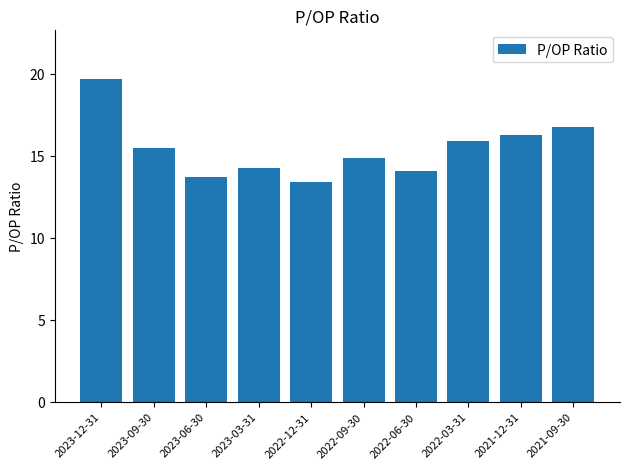

At which label does the data first exceed 15?

2023-12-31